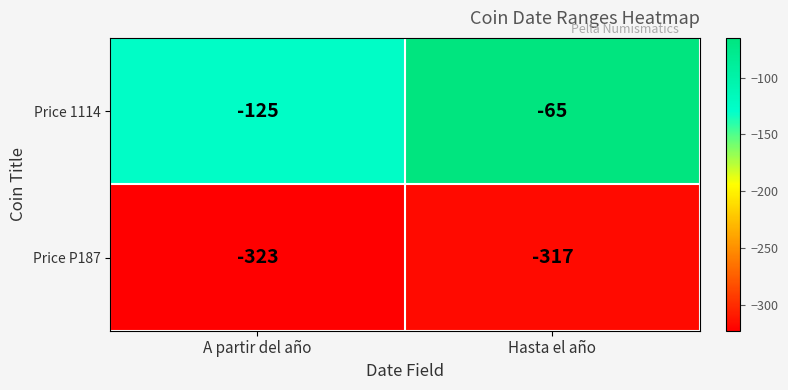

What is the sum of the Price 1114 values at A partir del año and Hasta el año?

-190